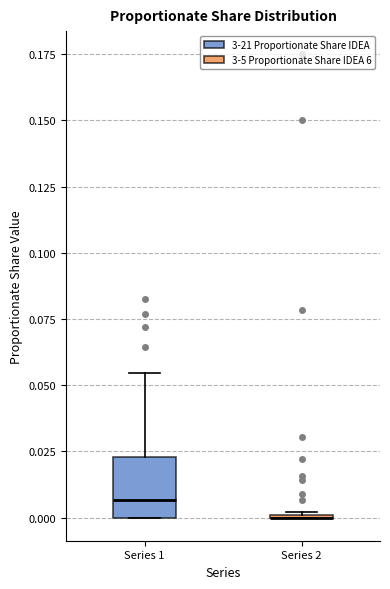

Reading left to right, transcribe this box plot: for each box, give where its median line is, the range the box spans, and where its two whiskers end, as read against the y-axis. The values are not printed on the chart, so give them approximately, as read against the axis.

Series 1: median 0.005, box 0.000 to 0.025, whiskers 0.000 to 0.055
Series 2: box collapsed to a line at 0.000, whiskers 0.000 to 0.000